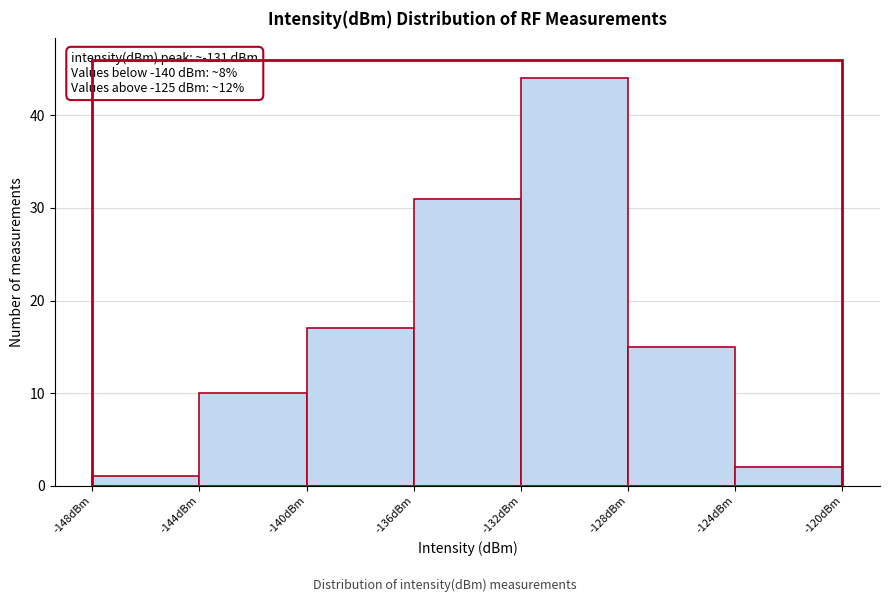

Over which range of the x-axis is the bar tallest?

-132 to -128